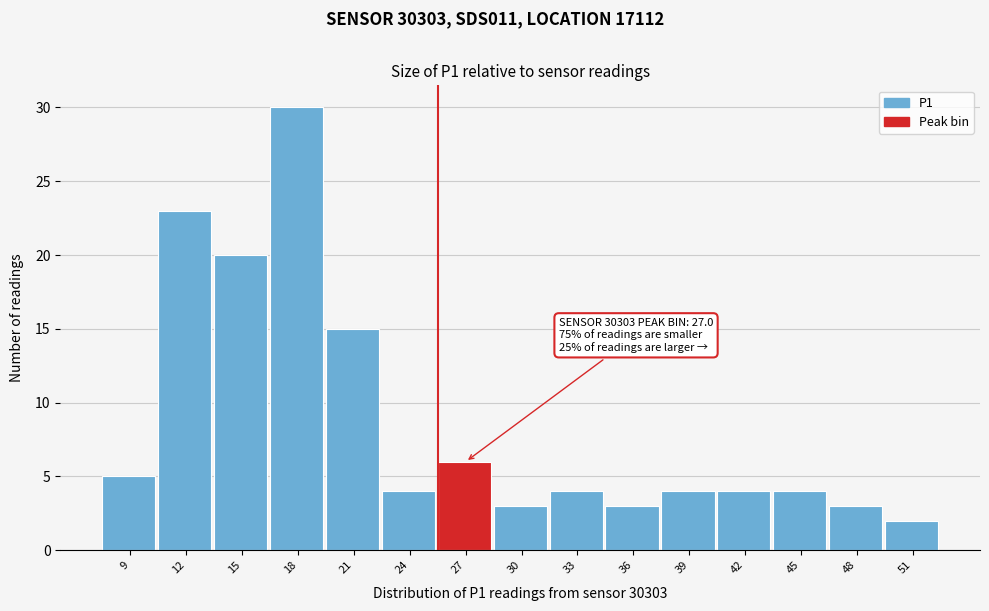

Reading left to right, extract all data points from this chart.

5	23	20	30	15	4	6	3	4	3	4	4	4	3	2